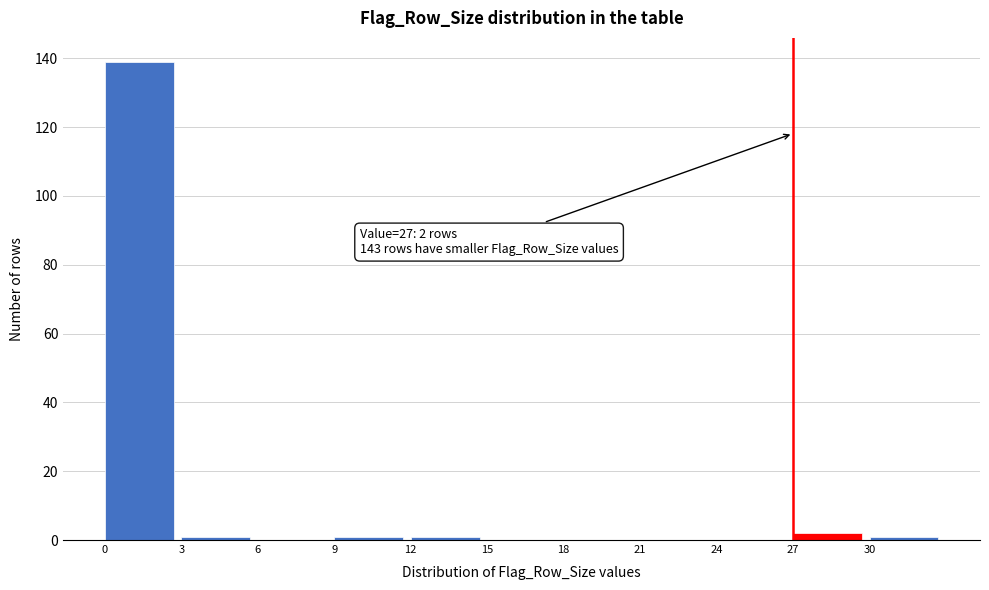

Reading left to right, transcribe all the data shown in this chart.

0=139	3=1	6=0	9=1	12=1	15=0	18=0	21=0	24=0	27=2	30=1